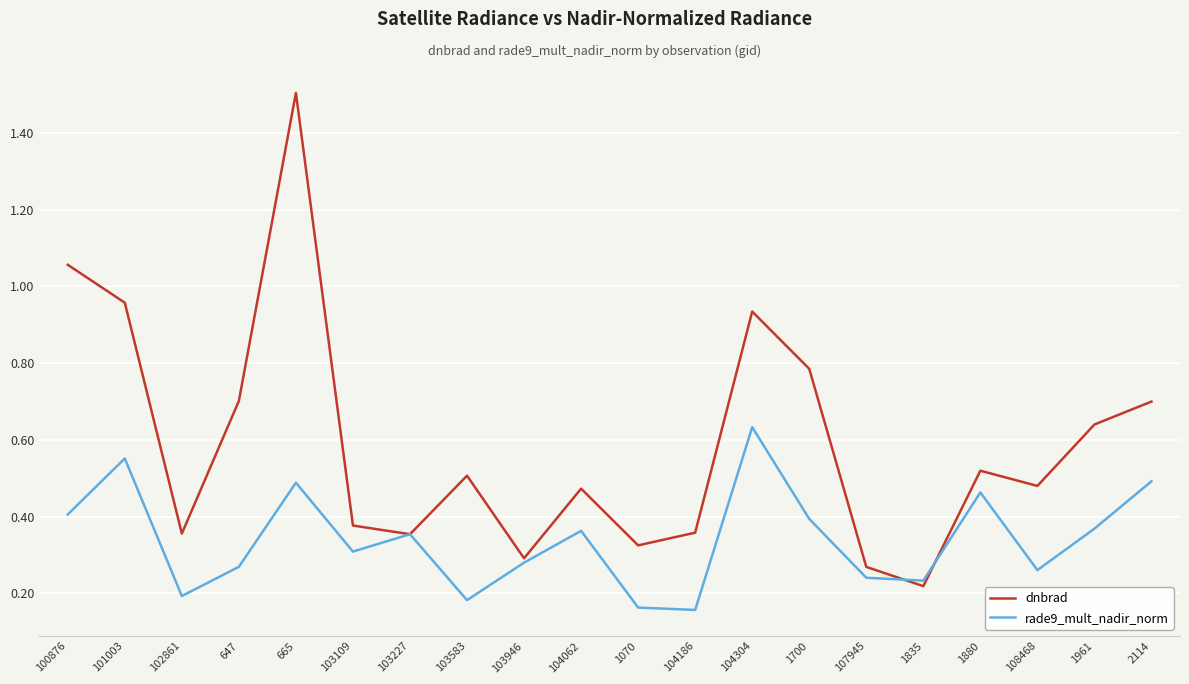

True or false: rade9_mult_nadir_norm and dnbrad intersect in this chart.

True